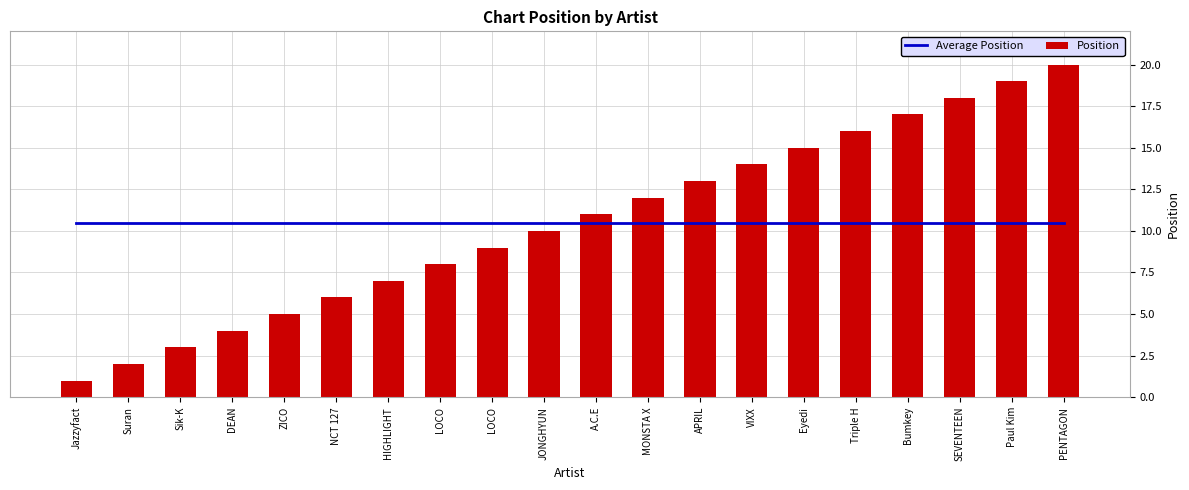

True or false: Average Position has a value of 15.4 at Paul Kim.

False